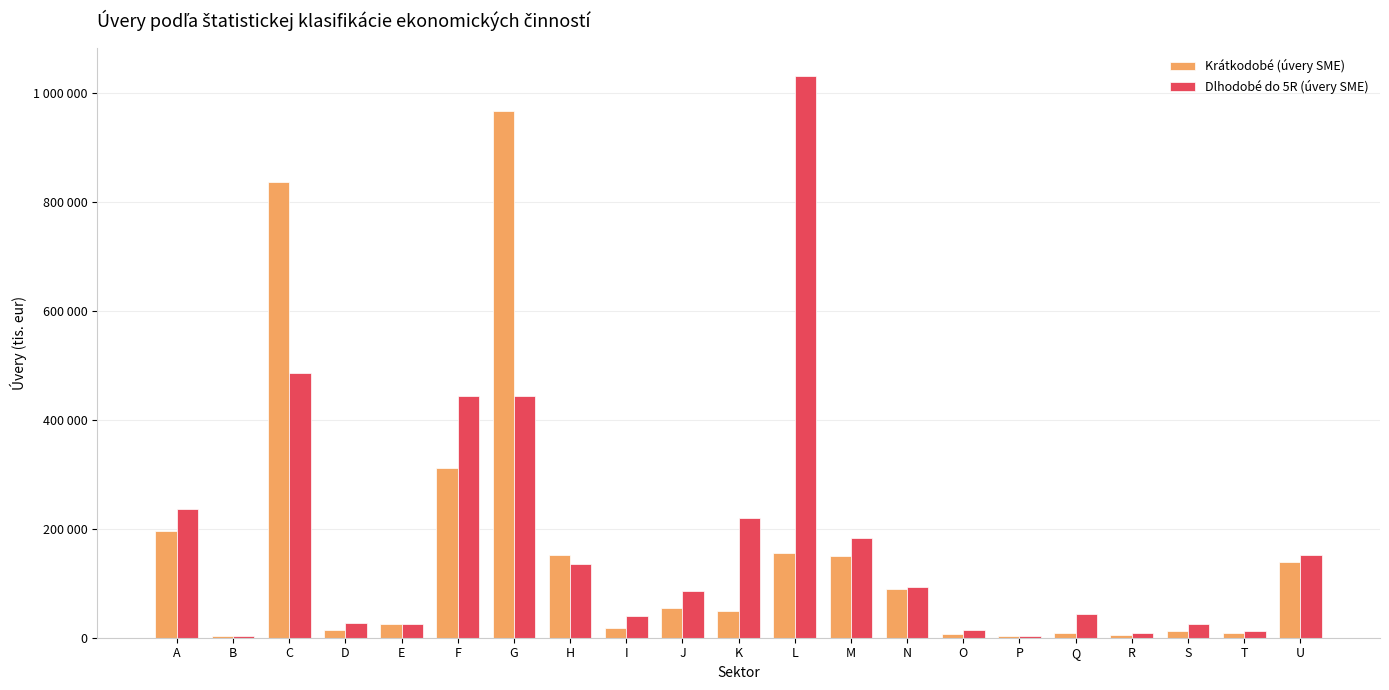

What is the total value across all series at E?

50220